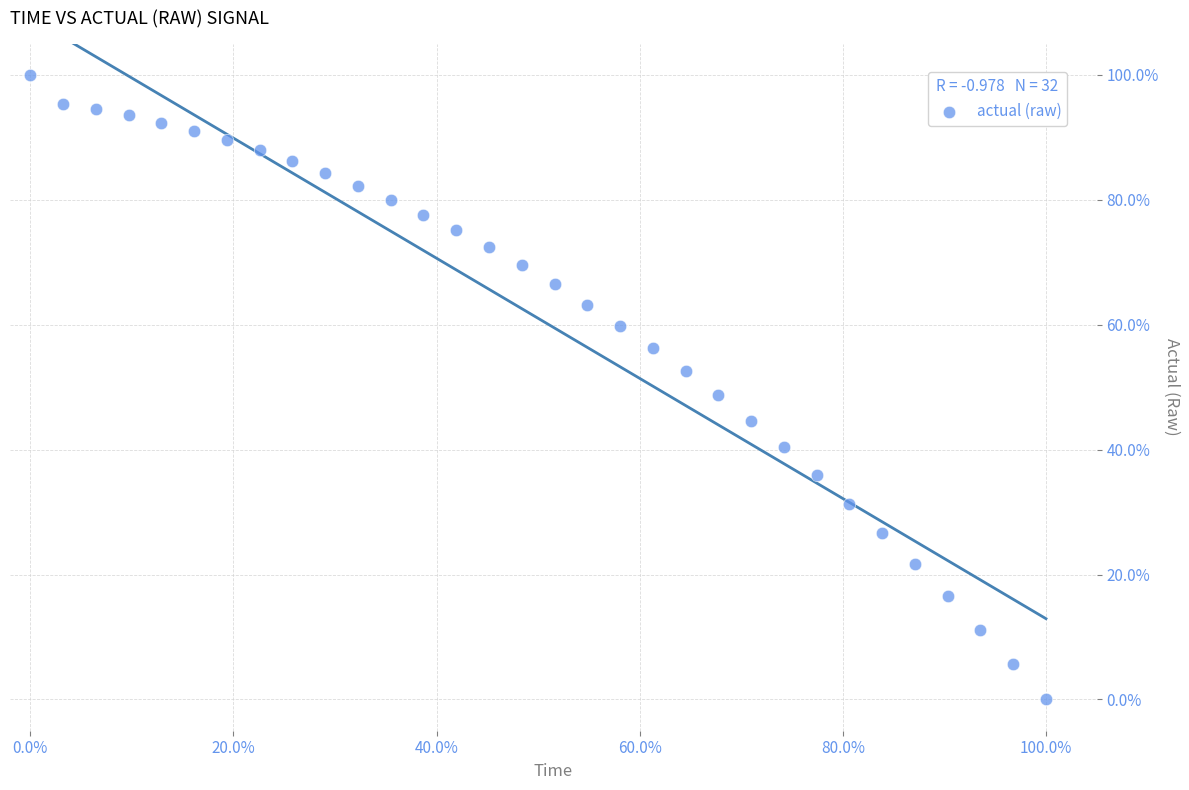

What Y value in the scatter plot is closest to 50?

48.7